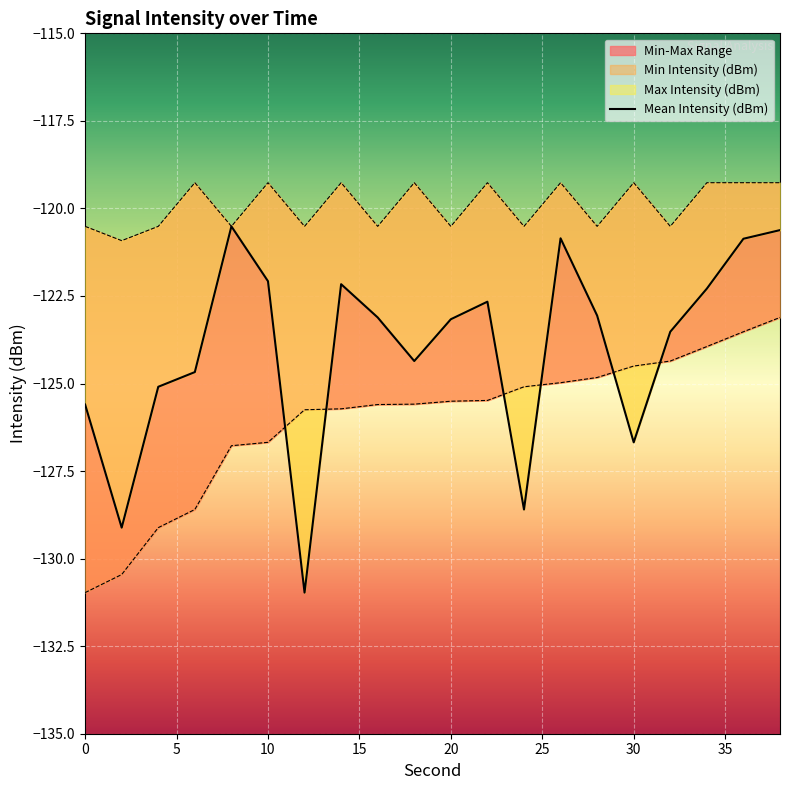

Where is the first local maximum for Max Intensity (dBm)?

6